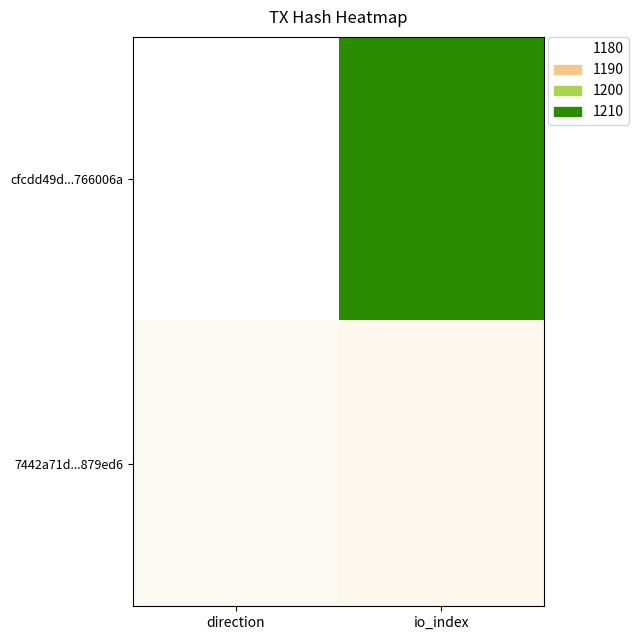

Which series changed the most between direction and io_index?

cfcdd49d...766006a